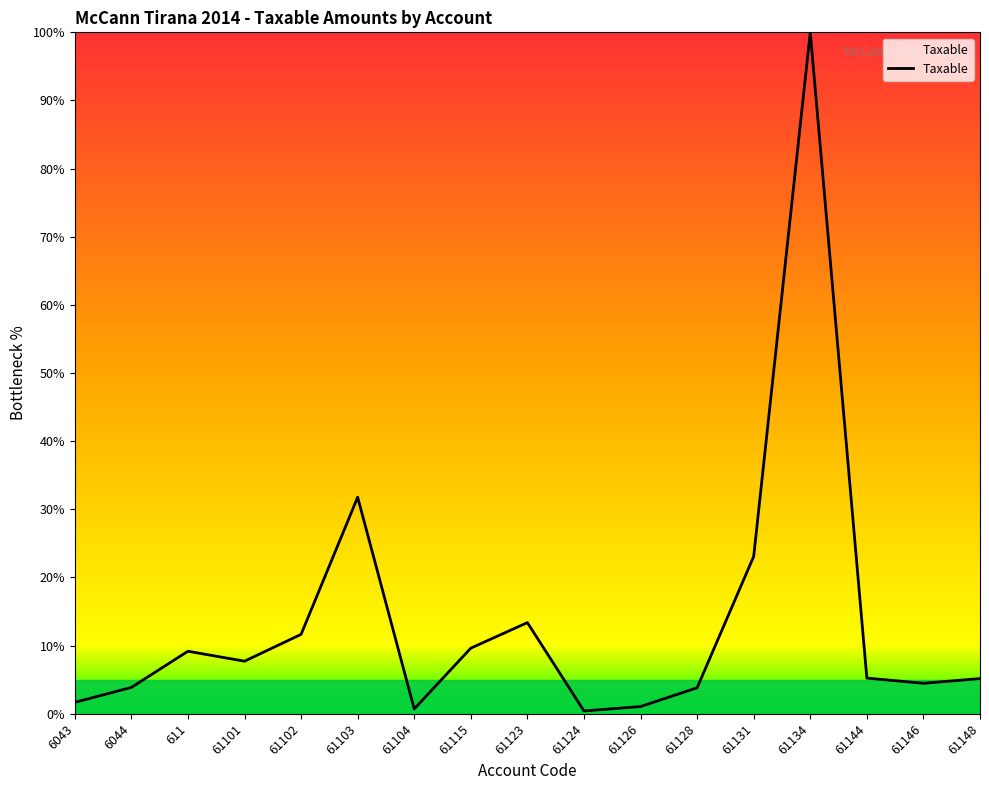

What is the average value?

13.7